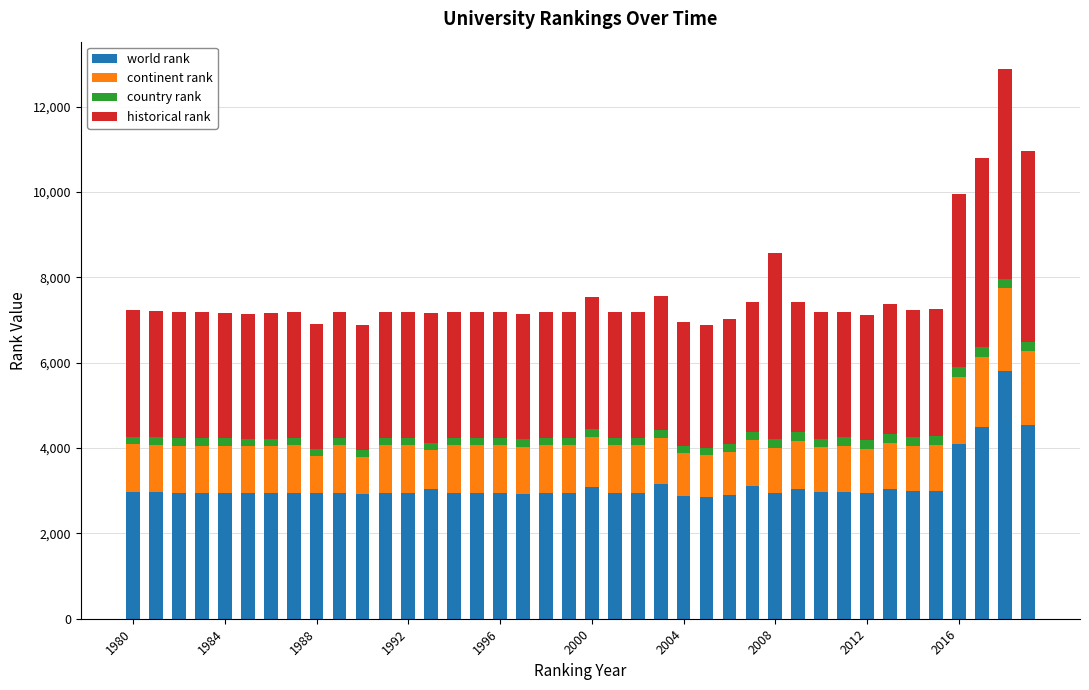

What is the highest value of the world rank series?

5815.0